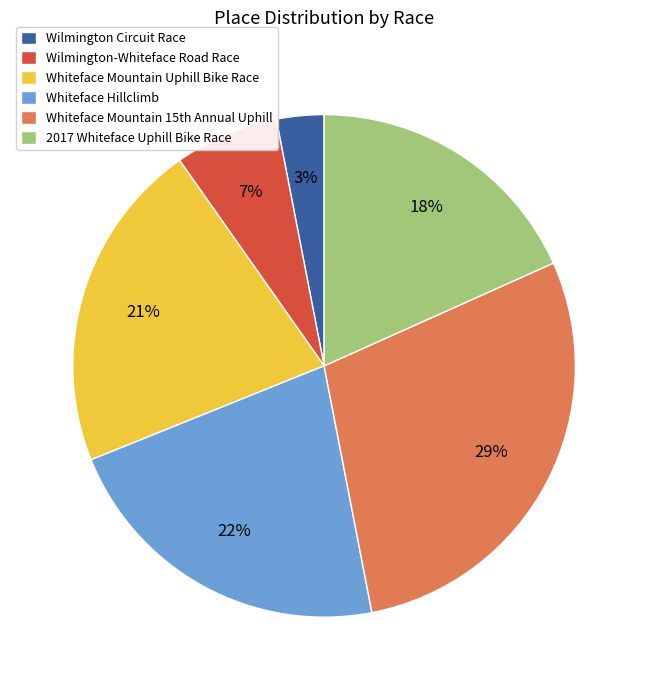

Is it true that 2017 Whiteface Uphill Bike Race is 27% of the pie?

False